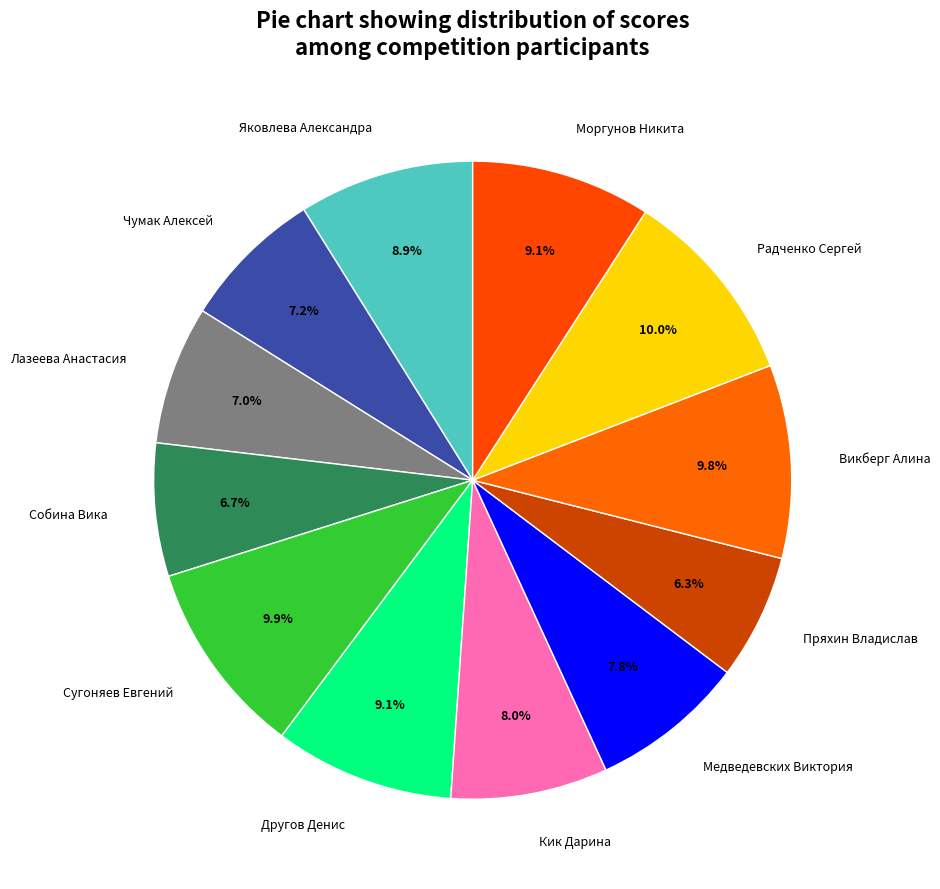

Is it true that Лазеева Анастасия is 1% of the pie?

False